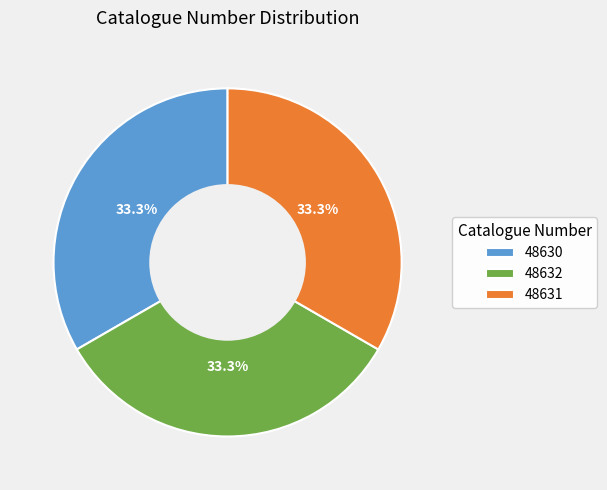

To the nearest percent, what is the combined percentage of 48632 and 48630?

67%